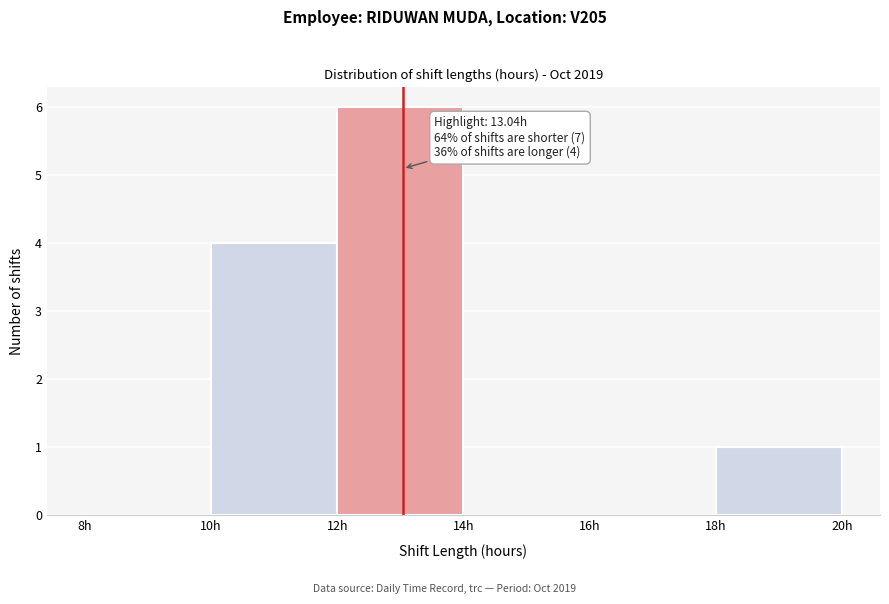

Over which range of the x-axis is the bar tallest?

12 to 14